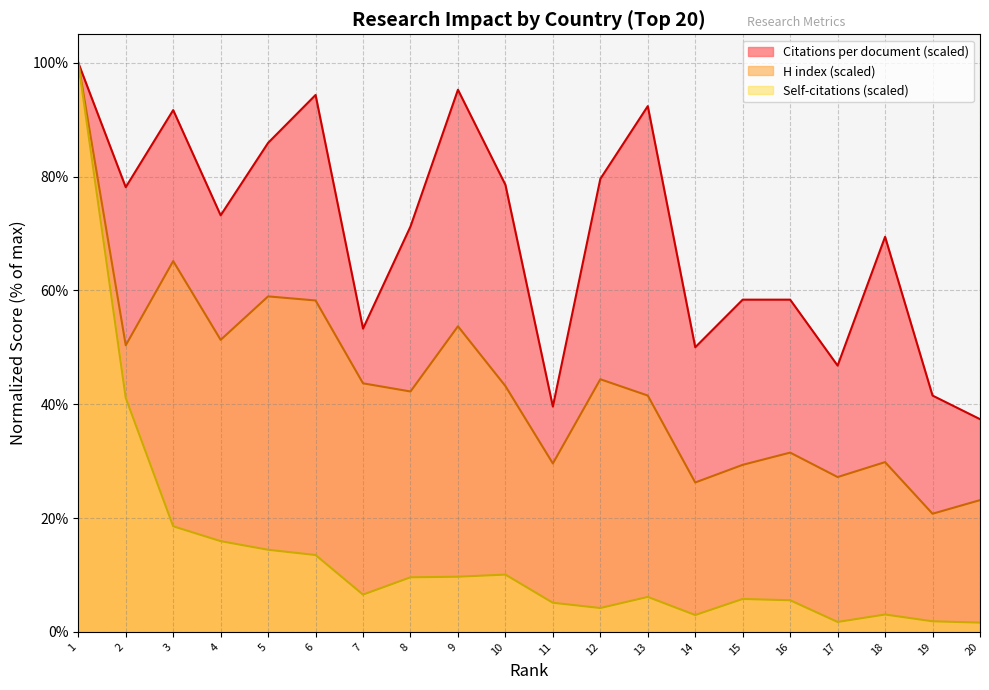

Reading right to left, what are all the values shown in this chart?

Citations per document: 37.4	41.5	69.4	46.8	58.4	58.4	50.0	92.4	79.6	39.6	78.6	95.3	71.2	53.3	94.3	85.9	73.2	91.7	78.1	100.0
H index: 23.2	20.8	29.8	27.2	31.5	29.4	26.3	41.5	44.4	29.6	43.2	53.7	42.2	43.7	58.2	58.9	51.3	65.2	50.4	100.0
Self-citations (scaled): 1.6	1.9	3.1	1.7	5.6	5.8	3.0	6.1	4.2	5.1	10.1	9.7	9.6	6.6	13.5	14.4	15.9	18.6	41.1	100.0